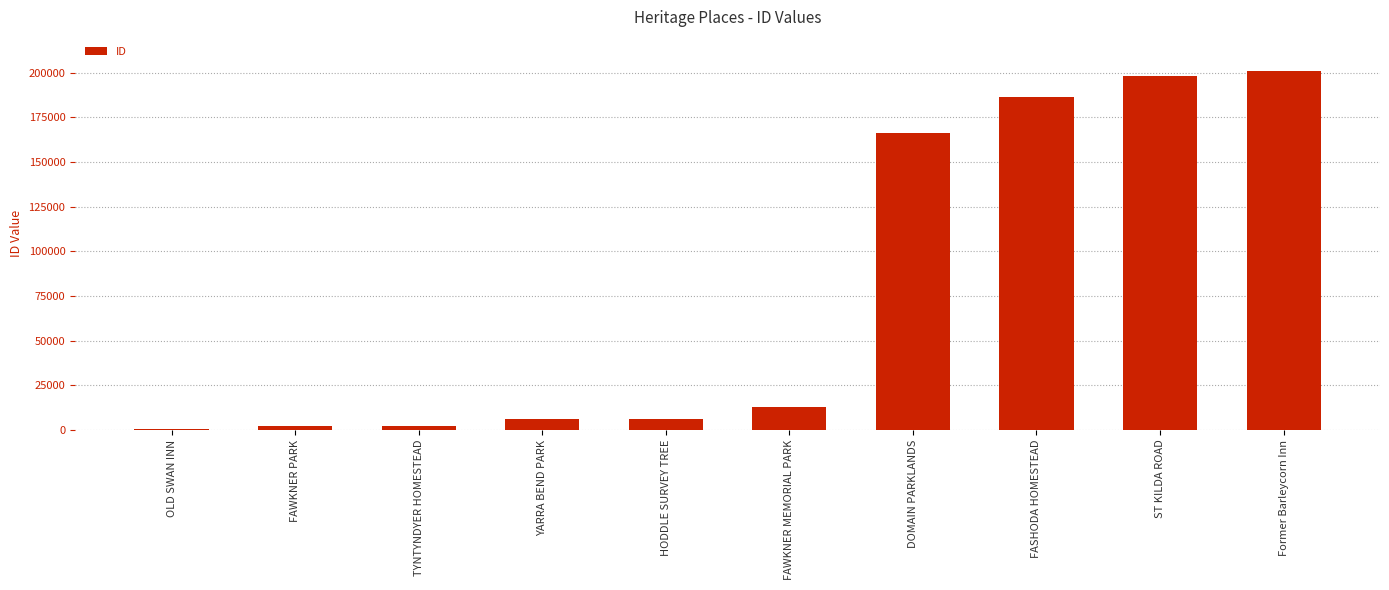

The value at DOMAIN PARKLANDS is 69794. True or false?

False